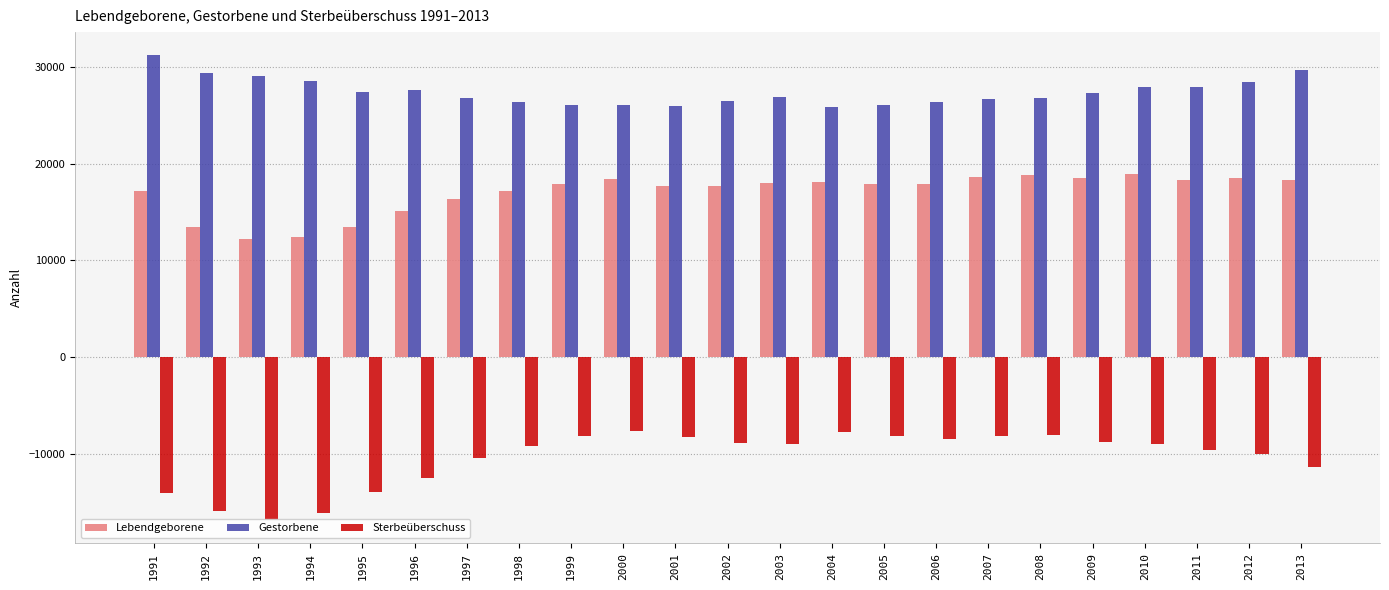

Rank the categories by Lebendgeborene value from highest to lowest.

2010, 2008, 2007, 2009, 2012, 2000, 2013, 2011, 2004, 2003, 1999, 2005, 2006, 2002, 2001, 1991, 1998, 1997, 1996, 1995, 1992, 1994, 1993